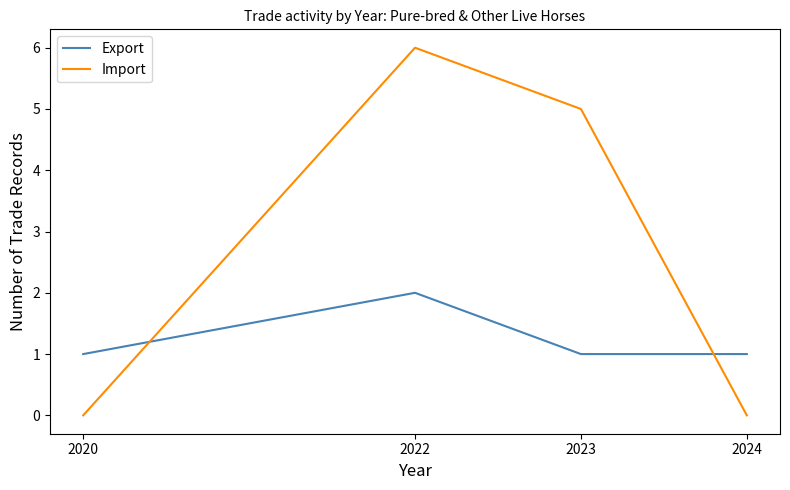

At 2023, list the series in order from largest to smallest.

Import, Export